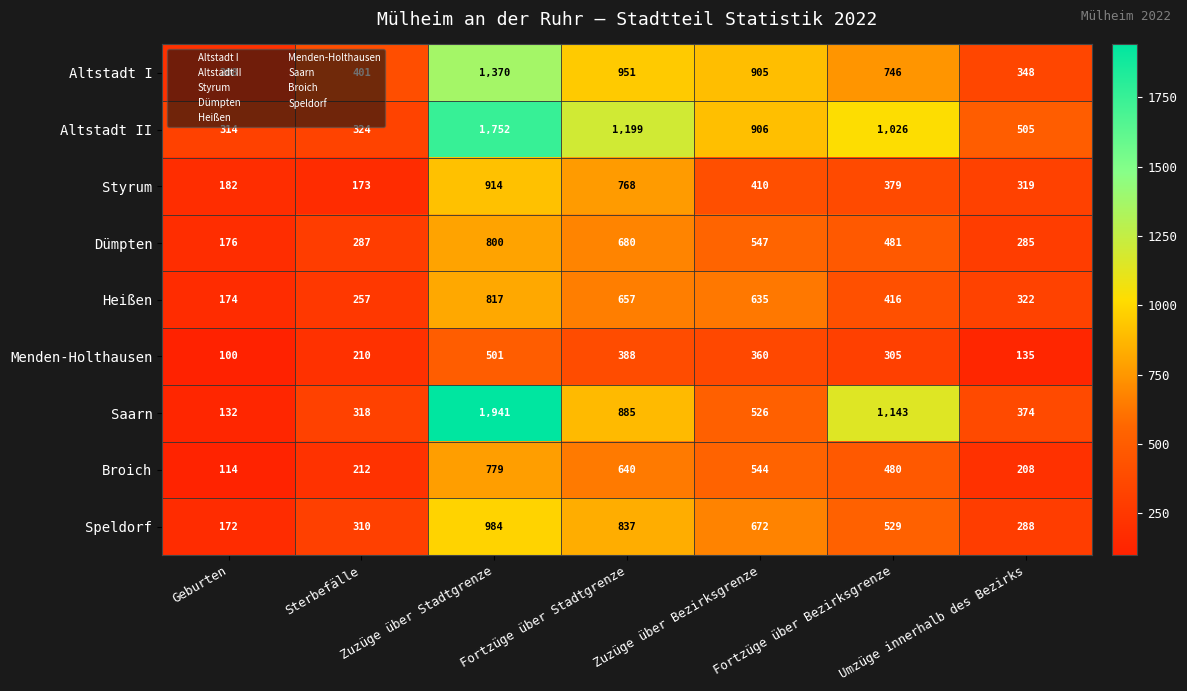

What is the average value of the Saarn series?

760